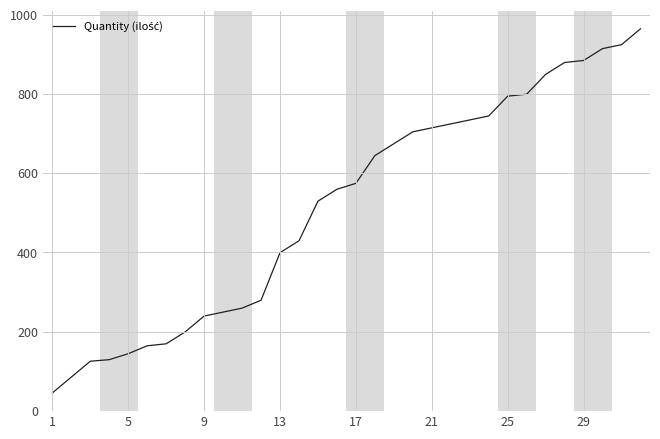

What is the difference between the maximum and minimum values?

919